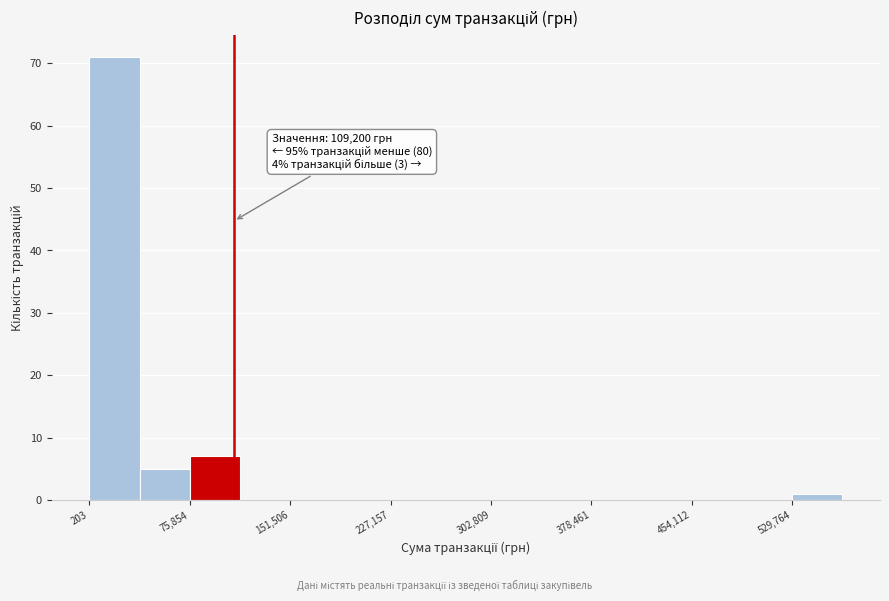

Around what value on the x-axis is the tallest bar? Give the approximate position of its centre, as read against the axis.

20000